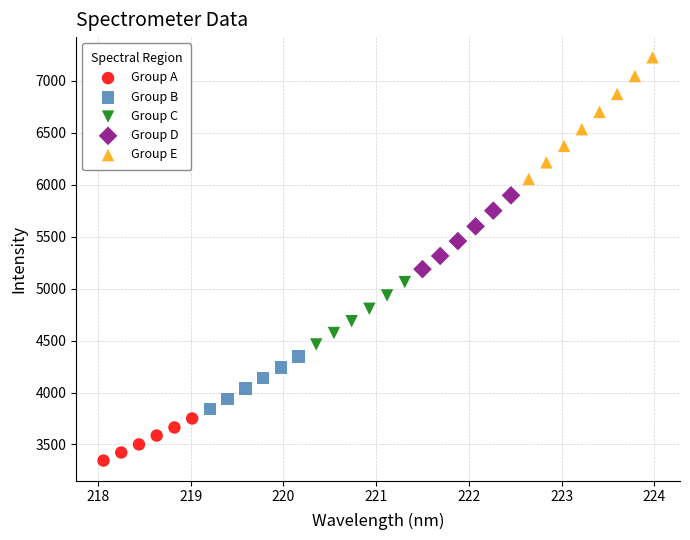

Which series has the widest spread of Y values?

Group E